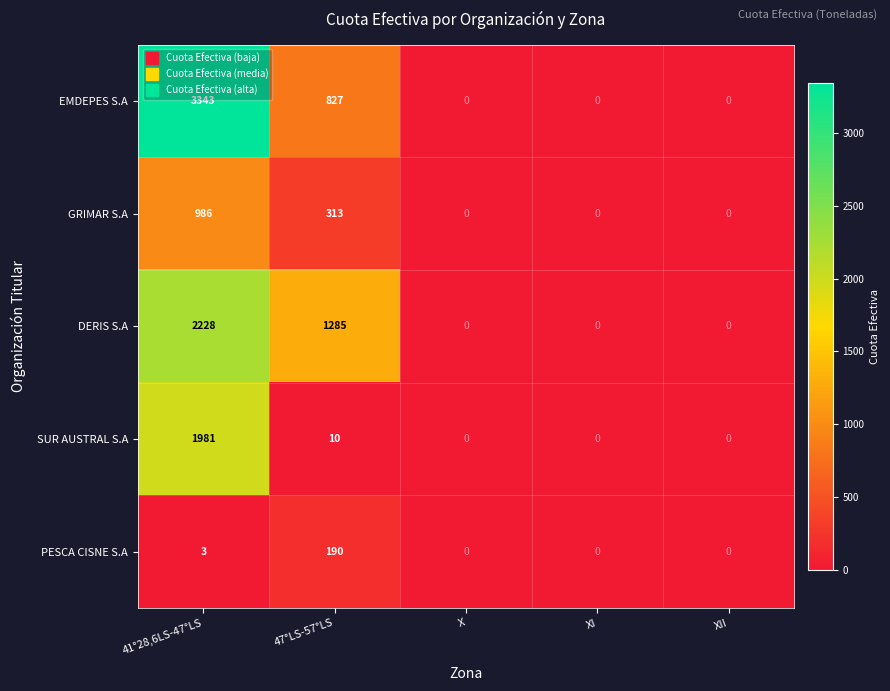

What is the average value of the GRIMAR S.A series?

260